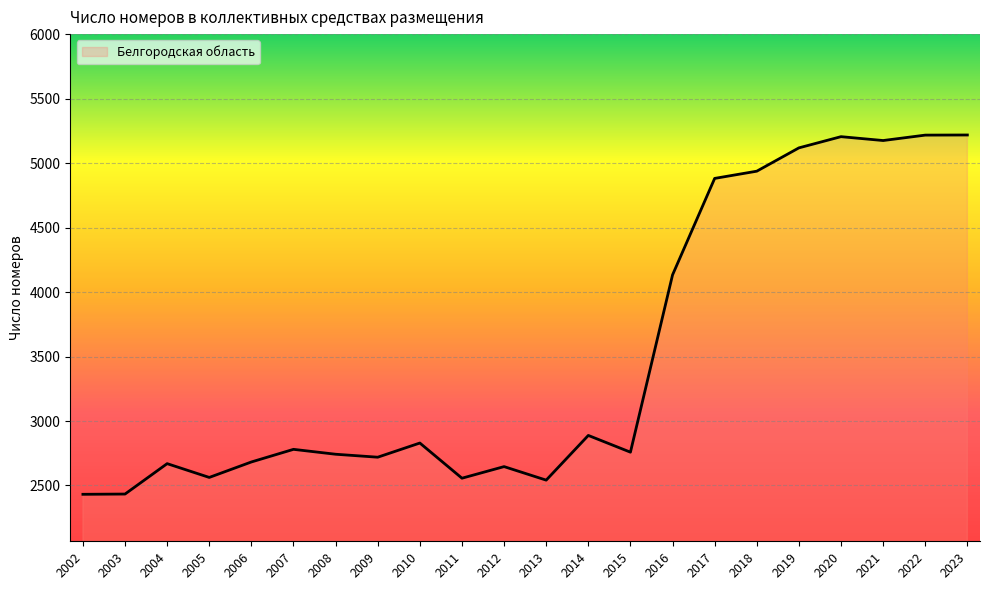

What is the sum of the values at 2002 and 2011?

4987